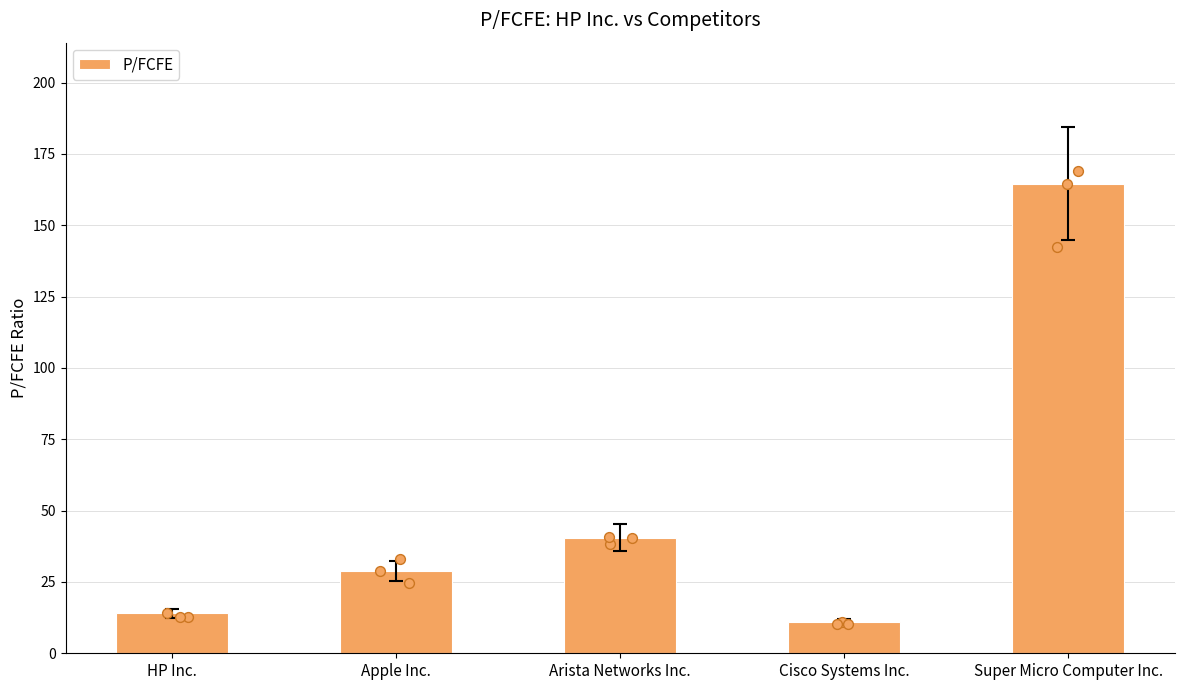

Which has a higher value, Cisco Systems Inc. or HP Inc.?

HP Inc.